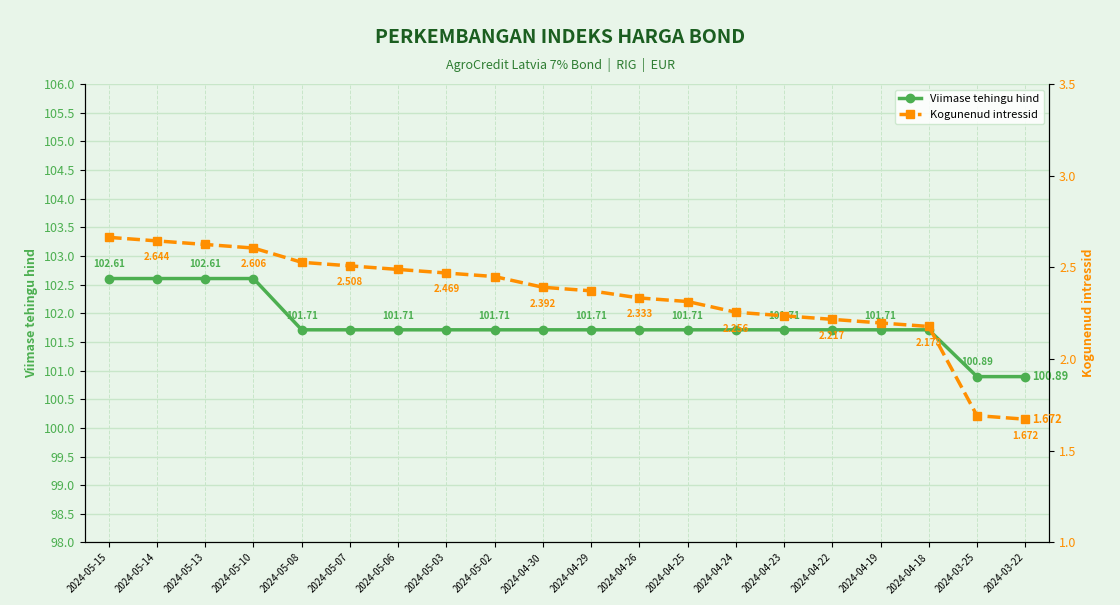

What is the difference between the Kogunenud intressid values at 2024-04-23 and 2024-04-25?

0.1